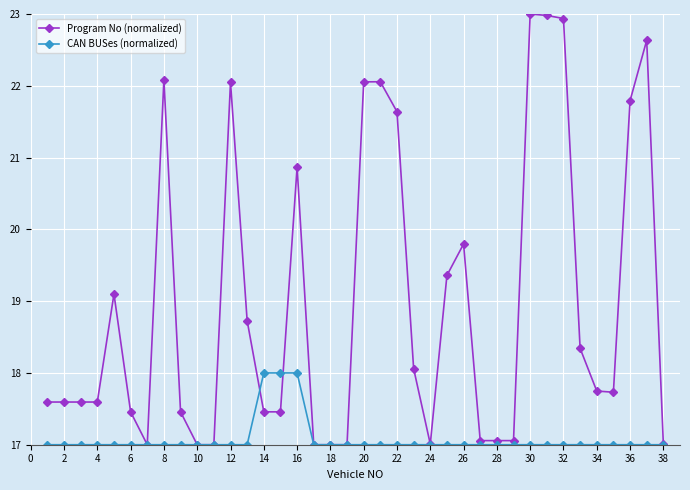

List the series in order of their overall mean, lowest first.

CAN BUSes (normalized), Program No (normalized)